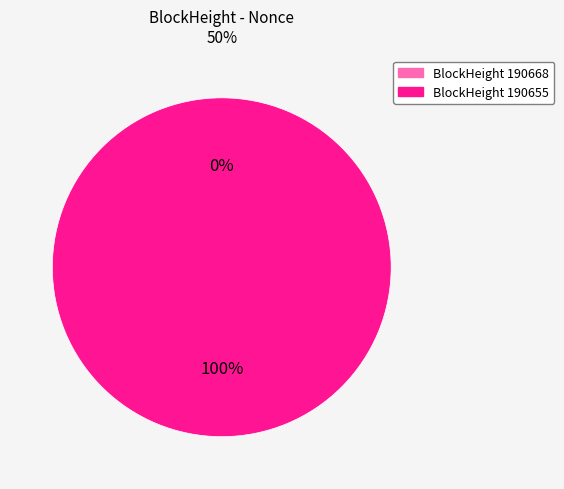

How much of the chart is everything except 190668?

100.0%